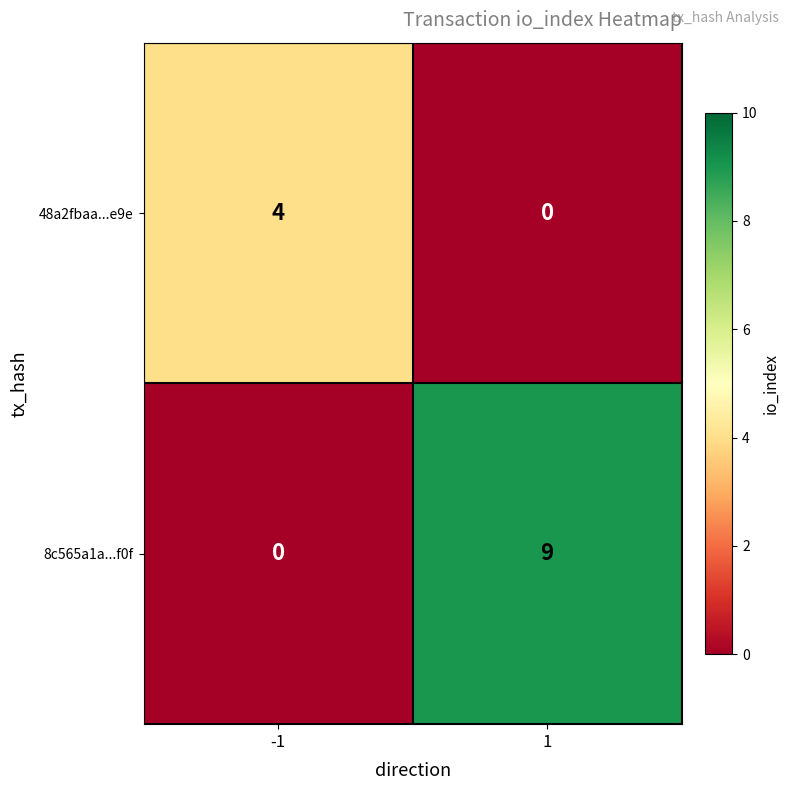

Count the number of data series in this chart.

2